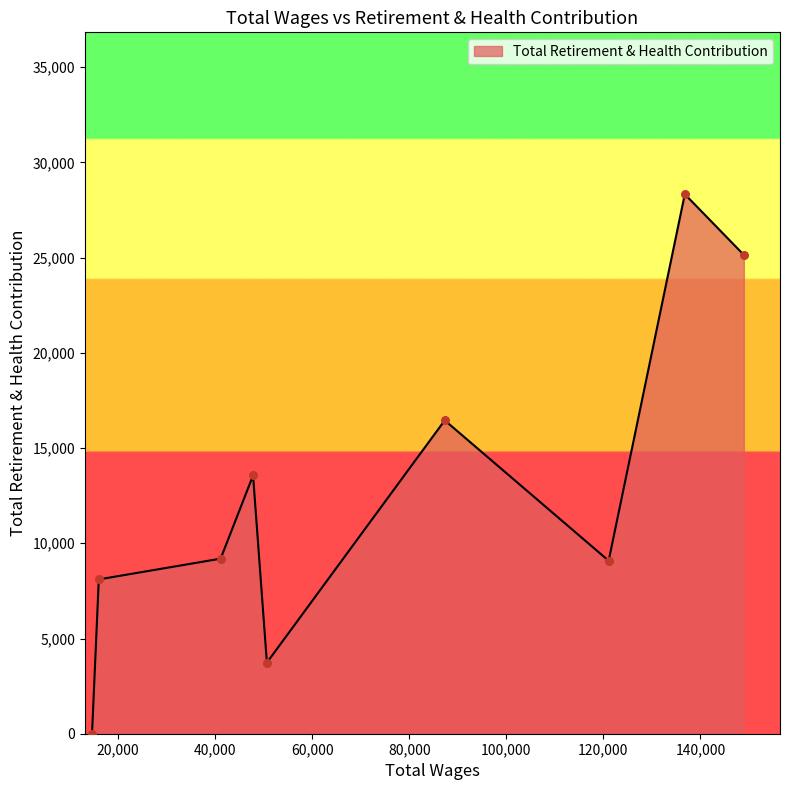

What is the difference between the maximum and minimum values?

28332